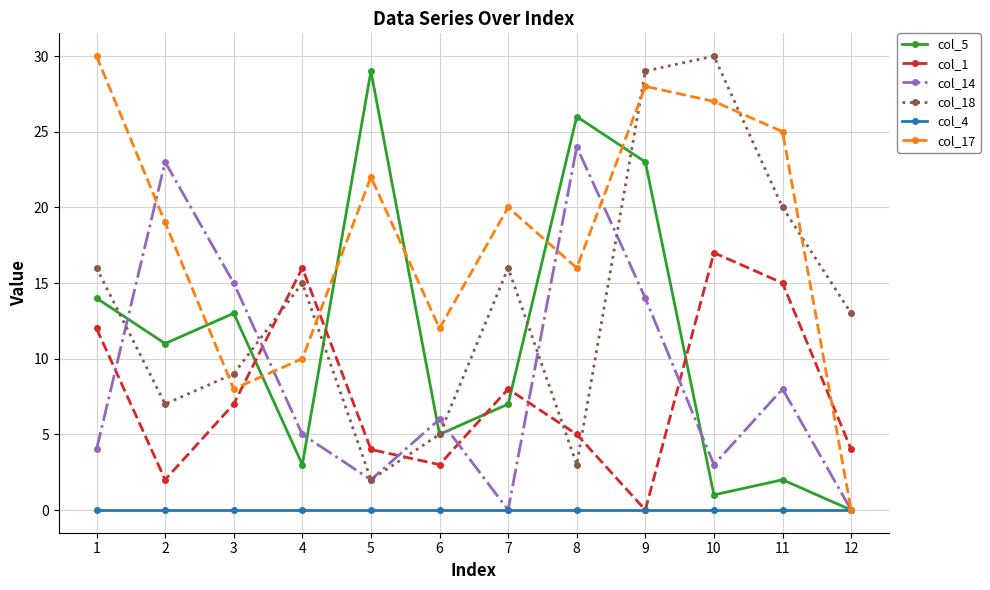

What is the difference between the second highest and second lowest values in the col_14 series?

23